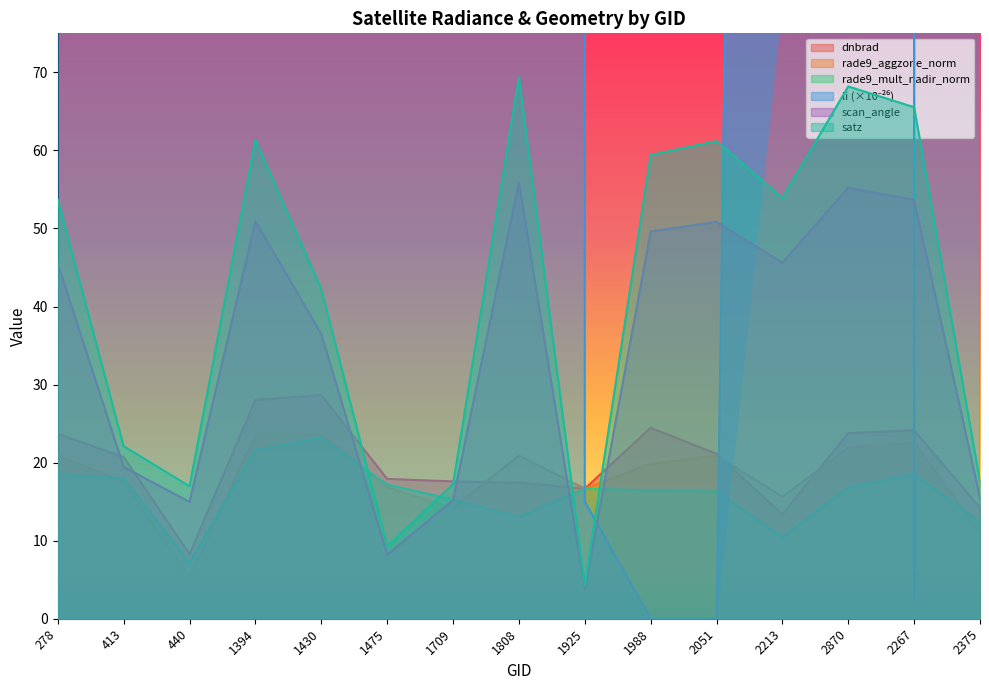

What is the value of the scan_angle point at the 8th from the left?

55.9